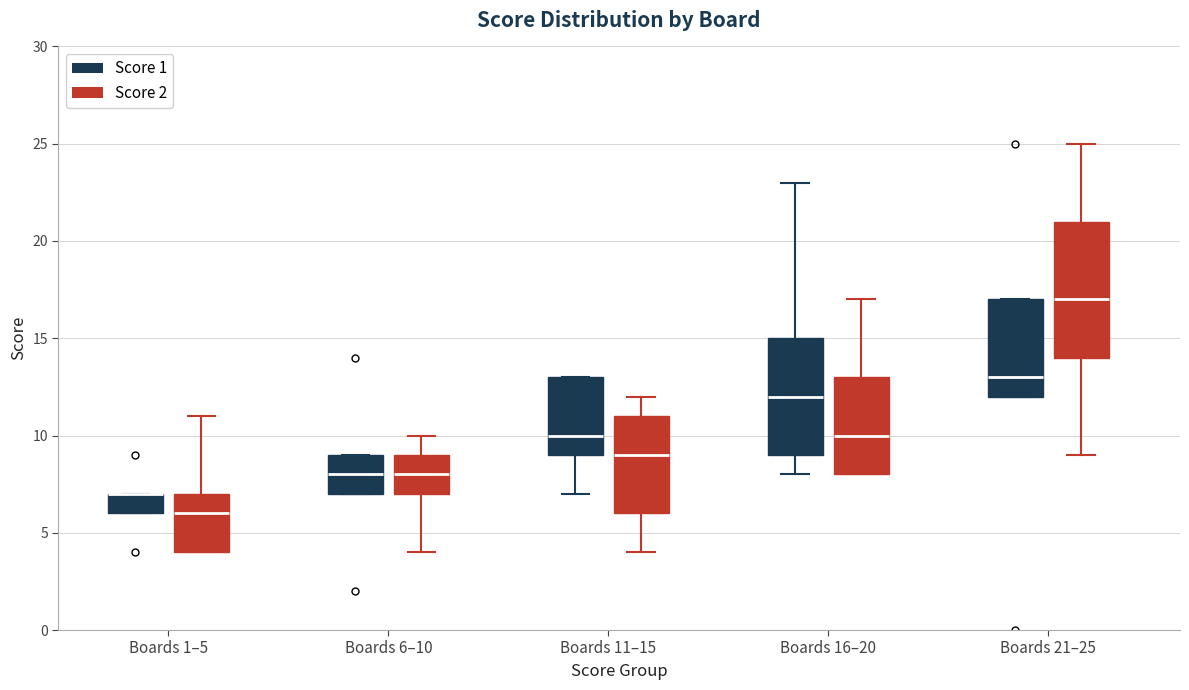

Where is the lower edge of the box for Boards 21–25 (Score 1) on the y-axis? The values are not printed on the chart, so give them approximately, as read against the axis.

12